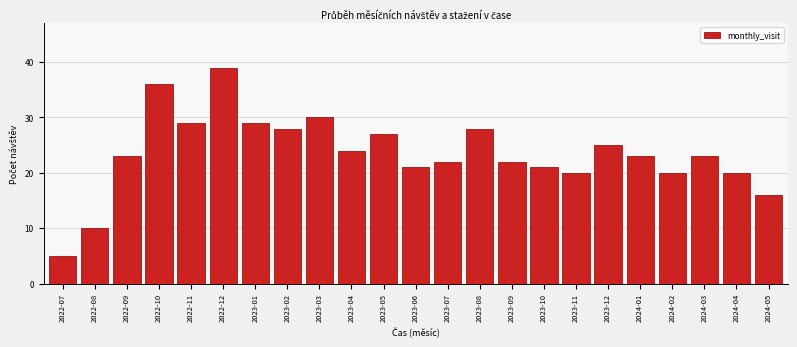

Reading left to right, extract all data points from this chart.

2022-07=5	2022-08=10	2022-09=23	2022-10=36	2022-11=29	2022-12=39	2023-01=29	2023-02=28	2023-03=30	2023-04=24	2023-05=27	2023-06=21	2023-07=22	2023-08=28	2023-09=22	2023-10=21	2023-11=20	2023-12=25	2024-01=23	2024-02=20	2024-03=23	2024-04=20	2024-05=16